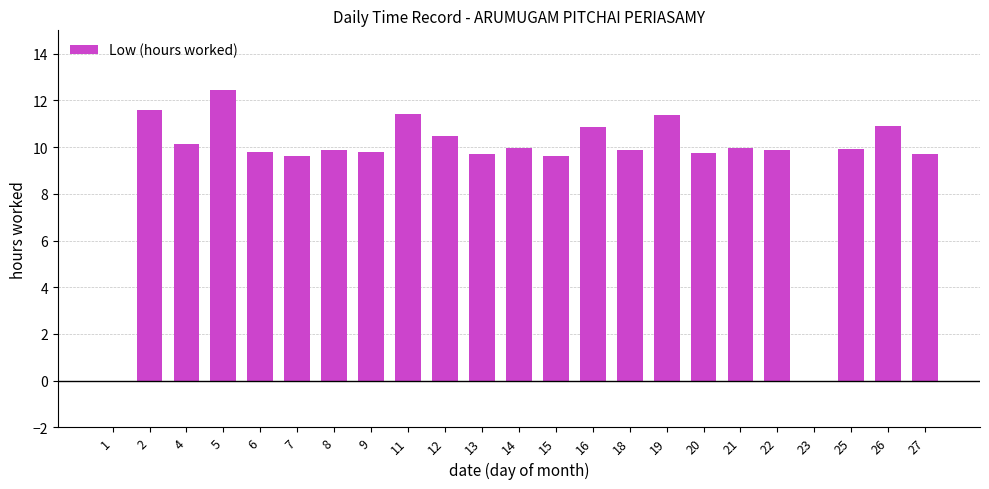

What is the change in value from 15 to 19?

+1.7